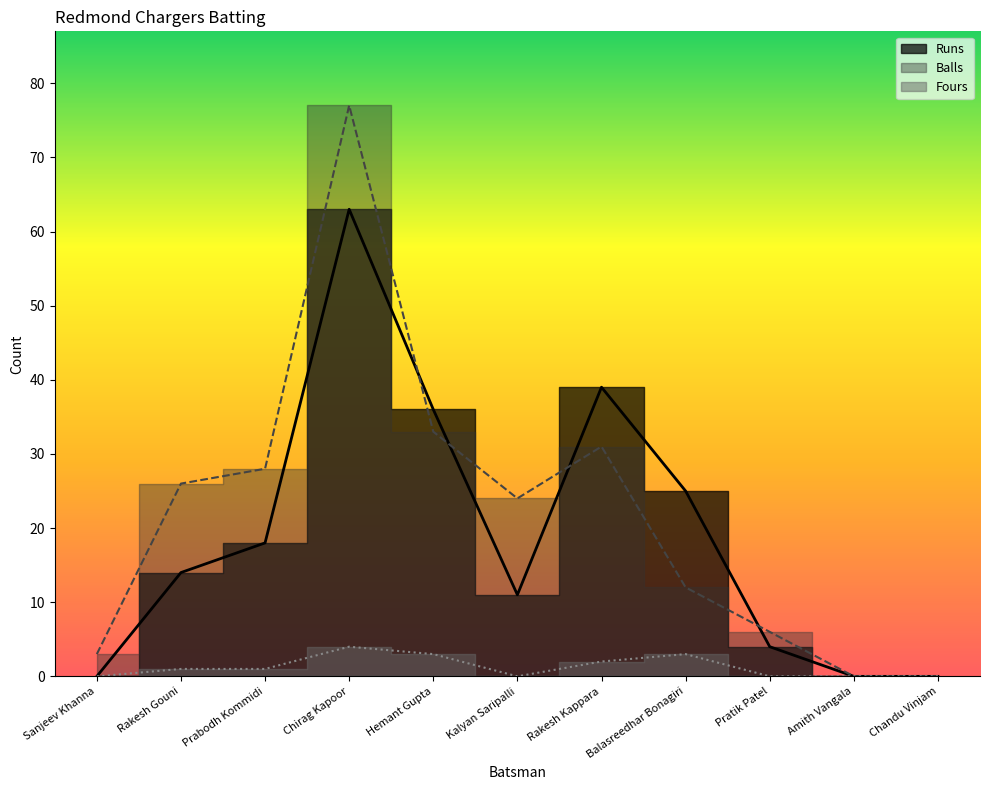

At which label does Fours first exceed 1?

Chirag Kapoor